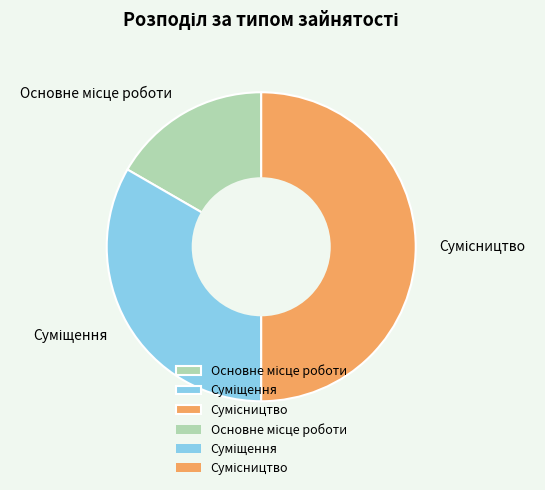

How many segments does this pie chart have?

3